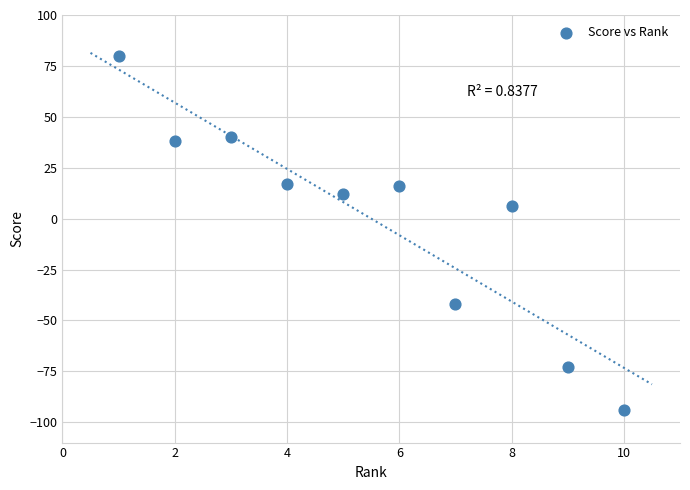

What Y value in the scatter plot is closest to -7?

6